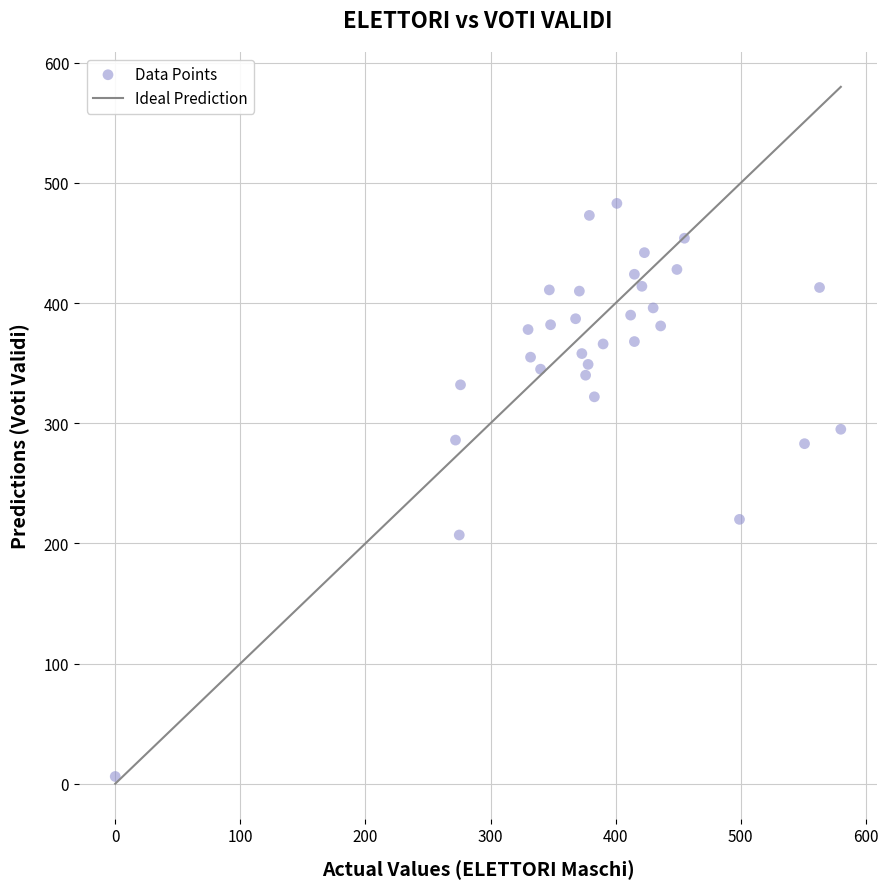

What is the range of Y values (max minus min)?

477